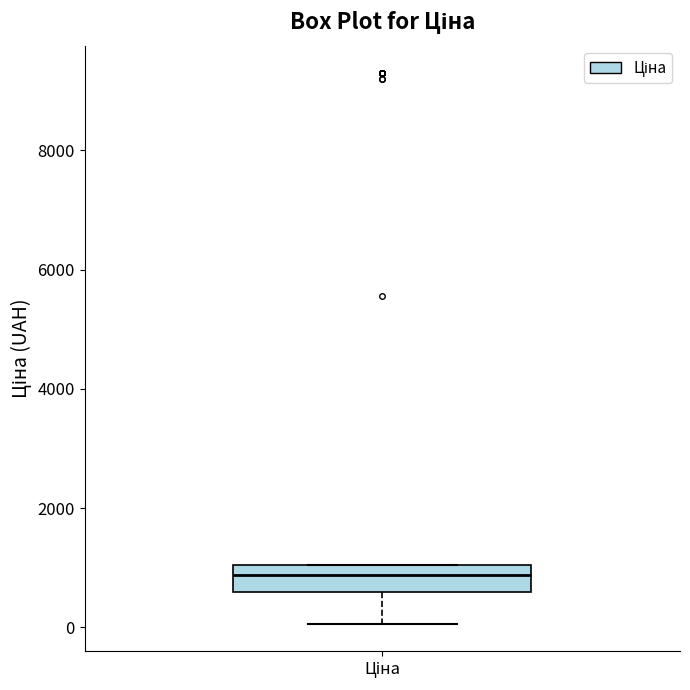

Transcribe this box plot: give where the median line is, the range the box spans, and where the two whiskers end, as read against the y-axis. The values are not printed on the chart, so give them approximately, as read against the axis.

median 800, box 600 to 1000, whiskers 0 to 1000